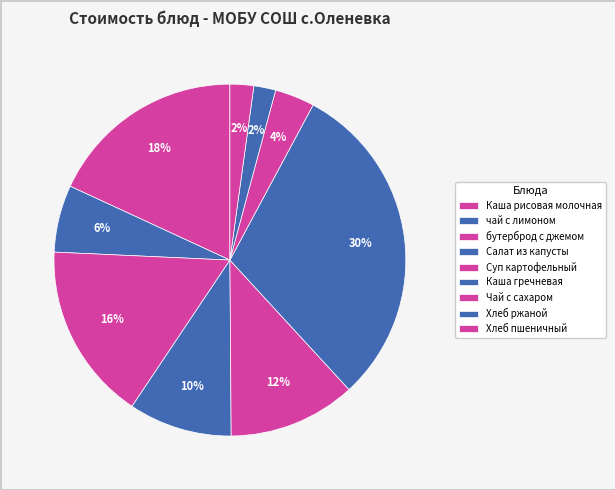

What percentage is NOT represented by Суп картофельный?

88.3%